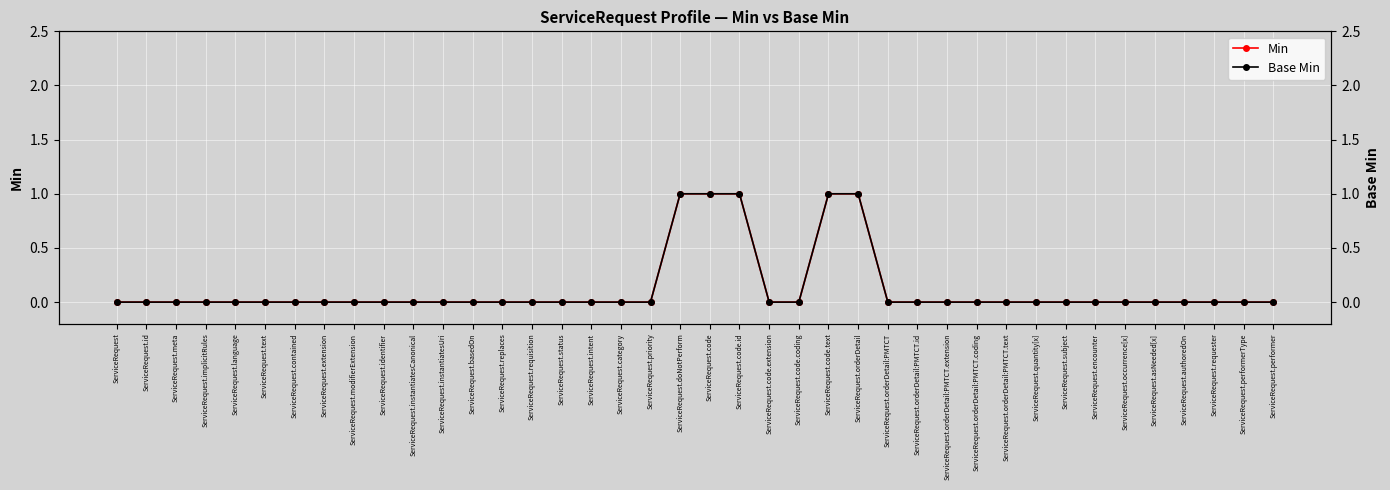

How many lines are shown in the chart?

2